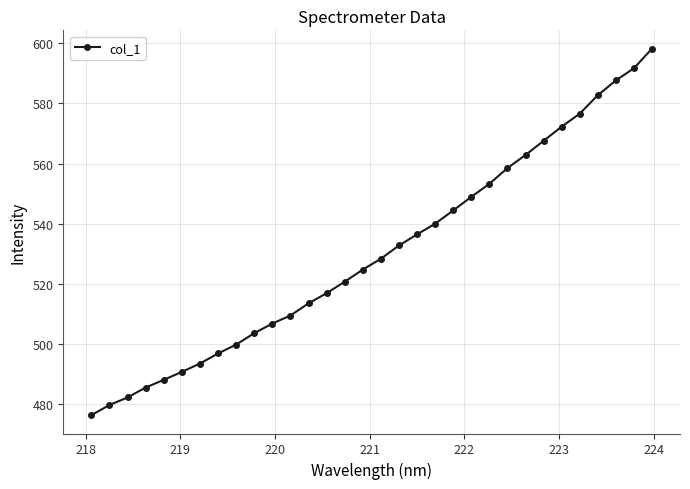

What is the value of the 25th point from the left?

562.8